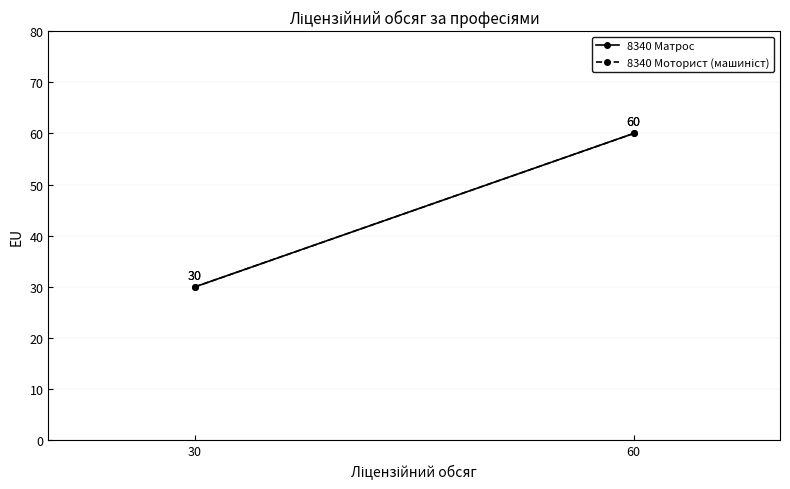

What are all the series names shown in the legend?

8340 Матрос, 8340 Моторист (машиніст)